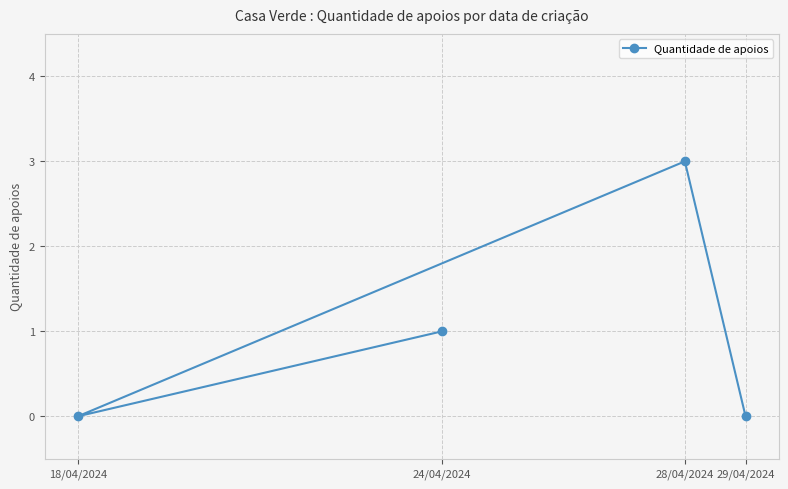

Reading right to left, list all the values displayed in this chart.

29/04/2024=0	28/04/2024=3	24/04/2024=1	18/04/2024=0